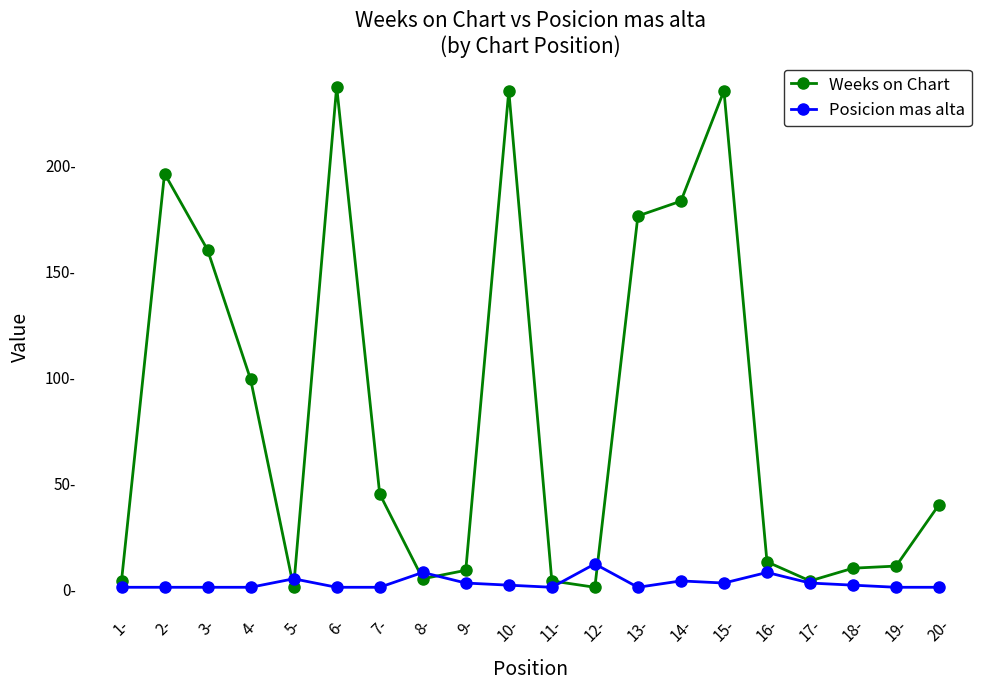

Is this an area chart (filled region under the line)?

No